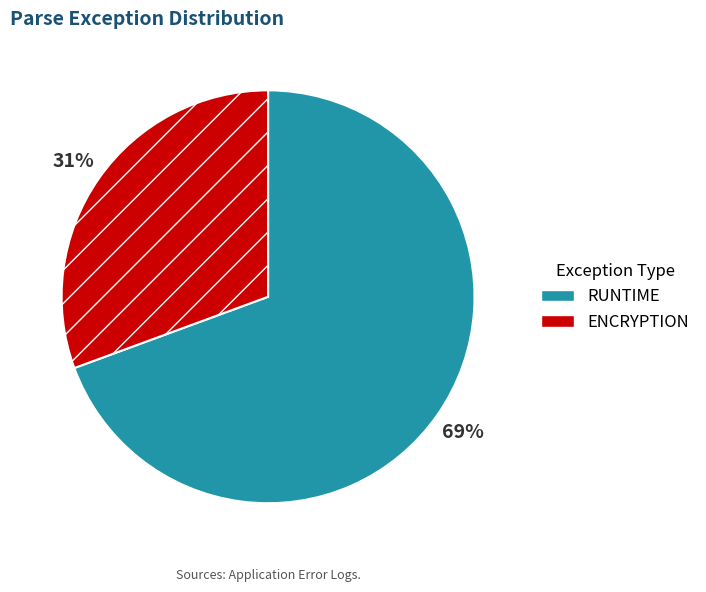

Combined, do ENCRYPTION and RUNTIME account for over 50%?

Yes